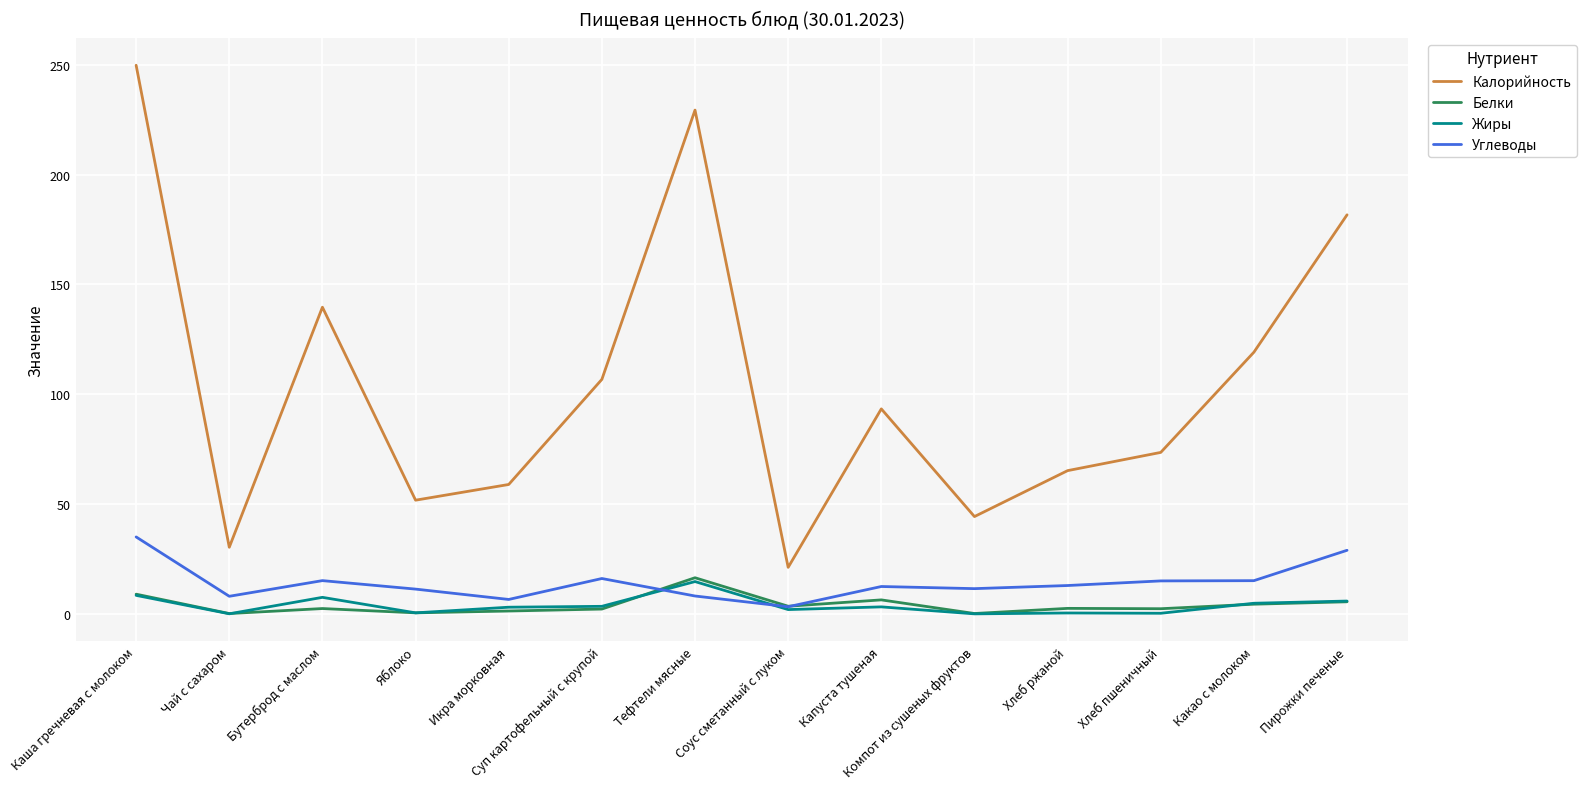

At which category does Углеводы reach its first local valley?

Чай с сахаром